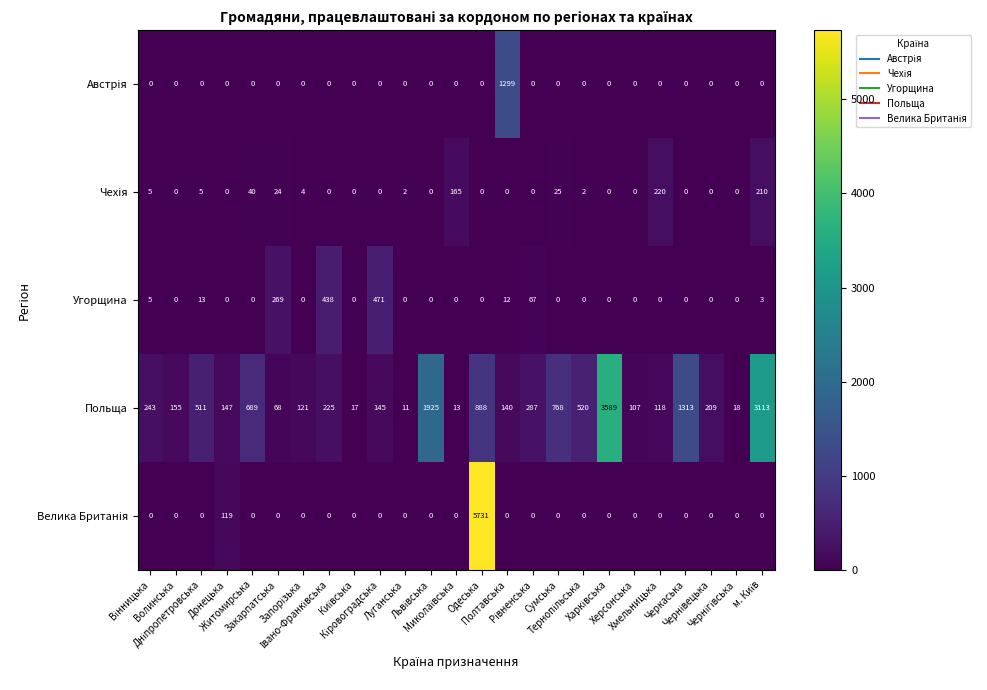

Which series has the largest total across all categories?

Польща